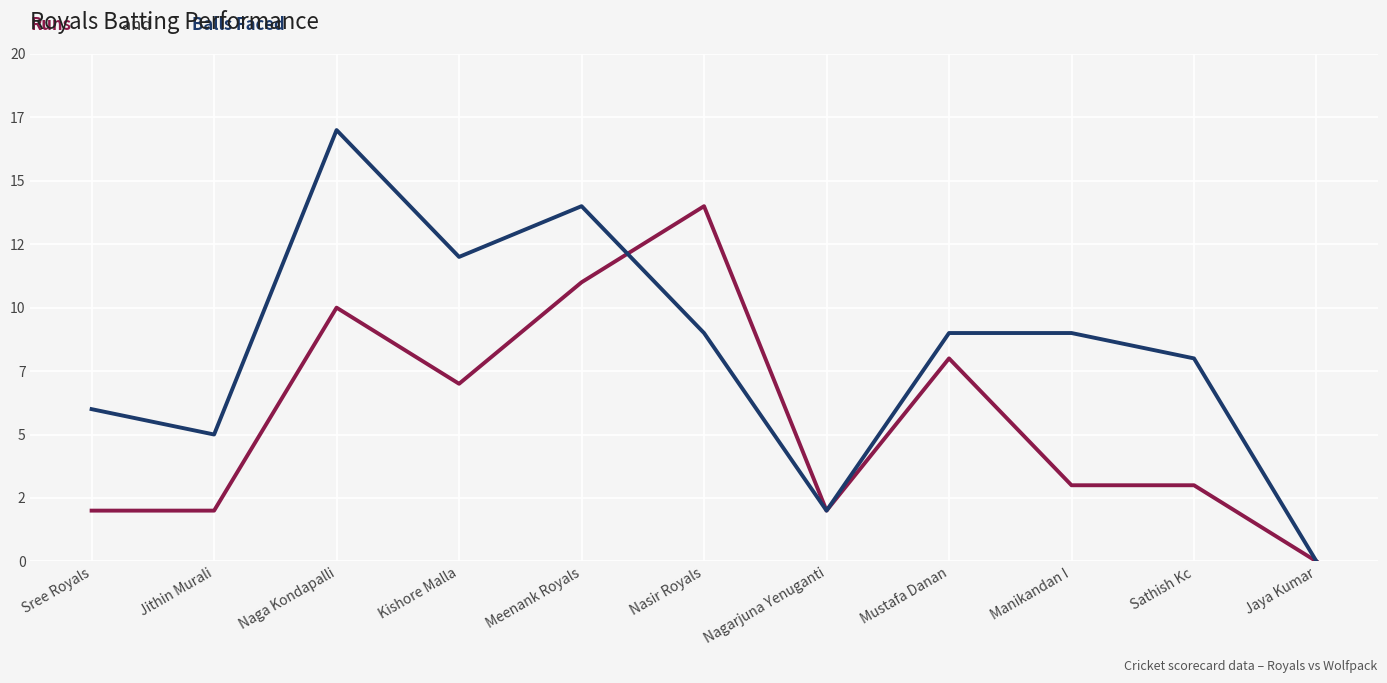

The Royals Balls Faced series shows 8 at Sree Royals. True or false?

False